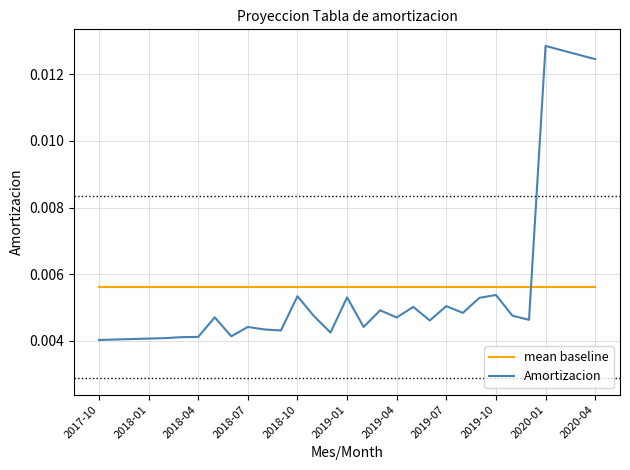

Which series has the largest range (max minus min)?

Amortizacion